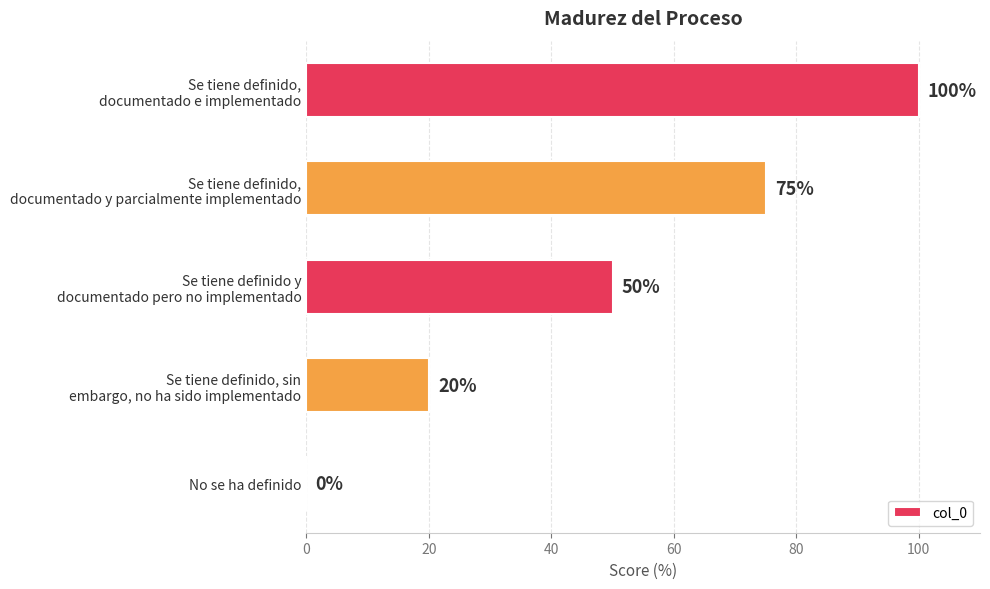

How many values are between 20 and 75?

3